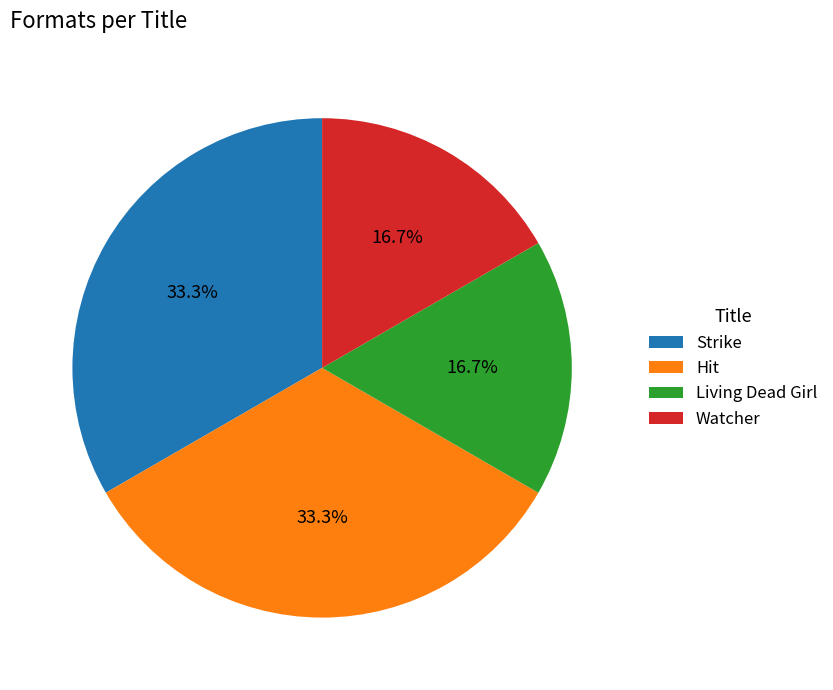

Does Strike represent more than half of the total?

No